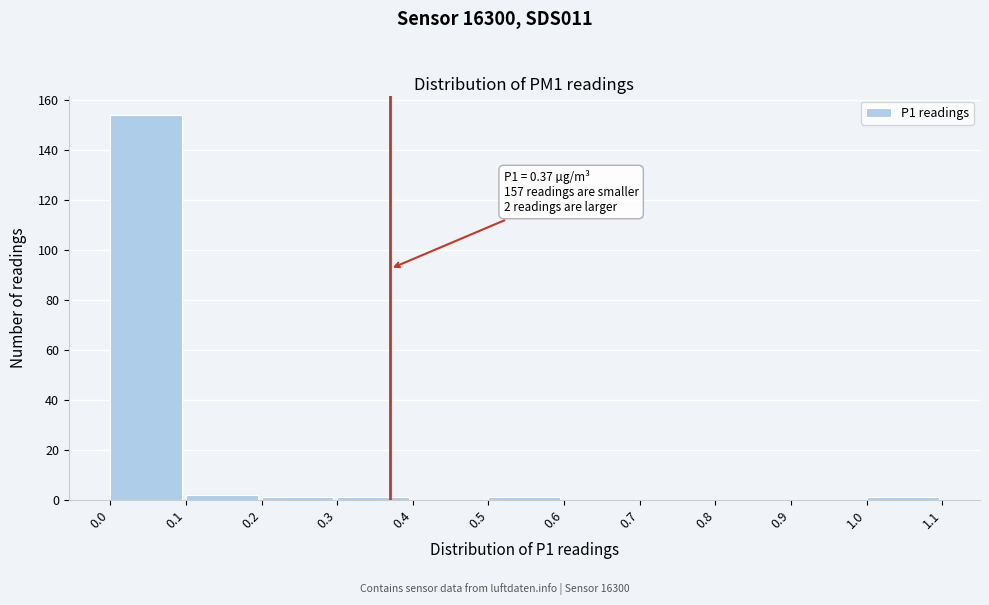

Which range on the x-axis has the tallest bar?

0.0 to 0.1